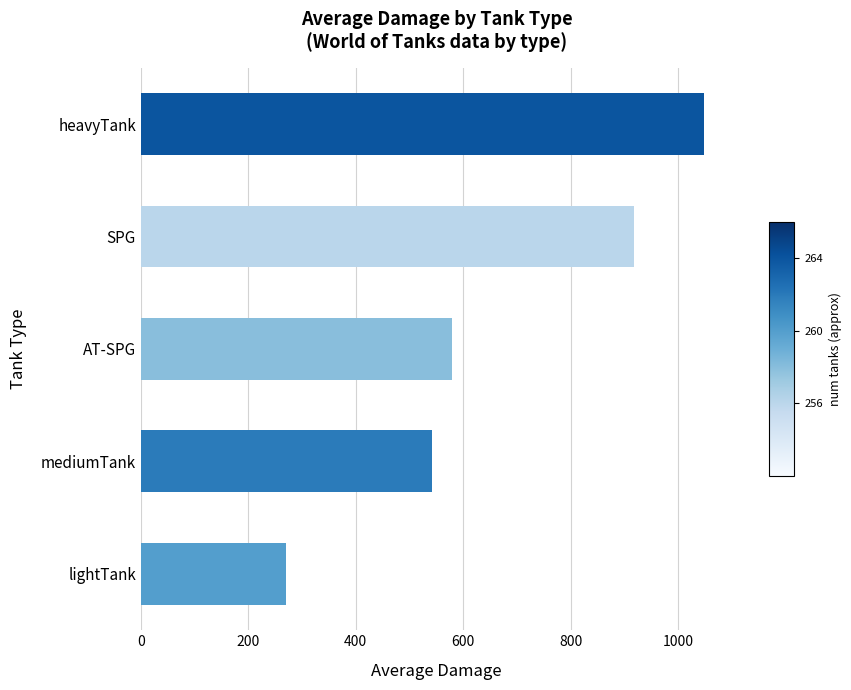

List the labels in order of value, largest first.

heavyTank, SPG, AT-SPG, mediumTank, lightTank